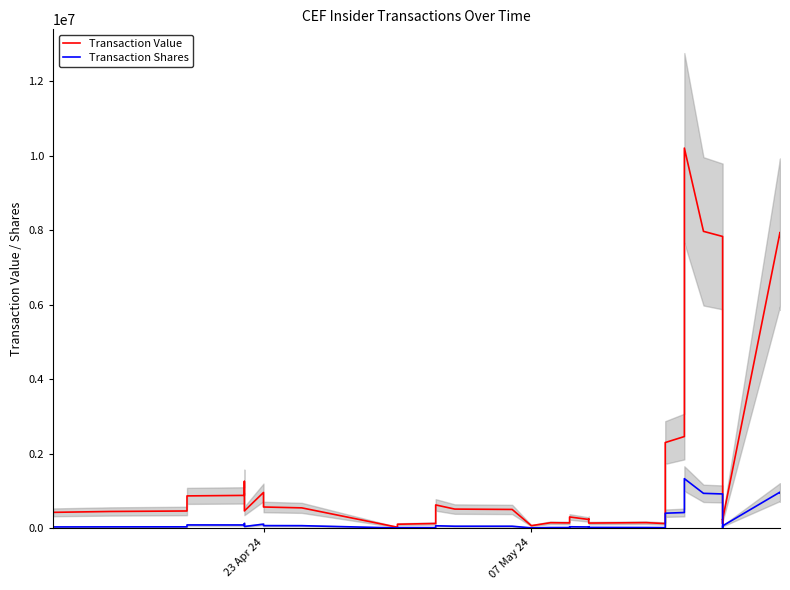

How many values in the Transaction Shares series are below 33462?

19